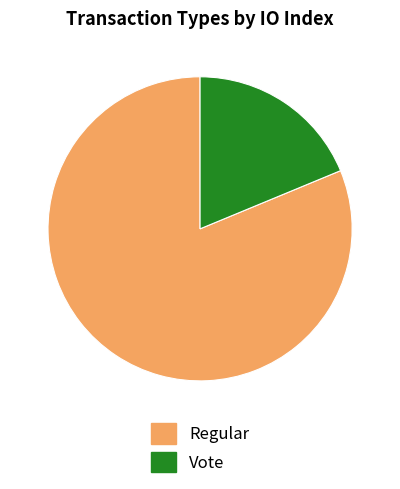

Which slice represents more than half of the pie?

Regular